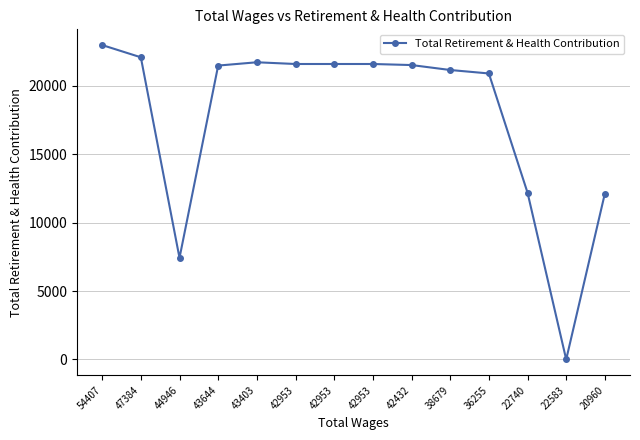

How many data points are less than 21527?

7